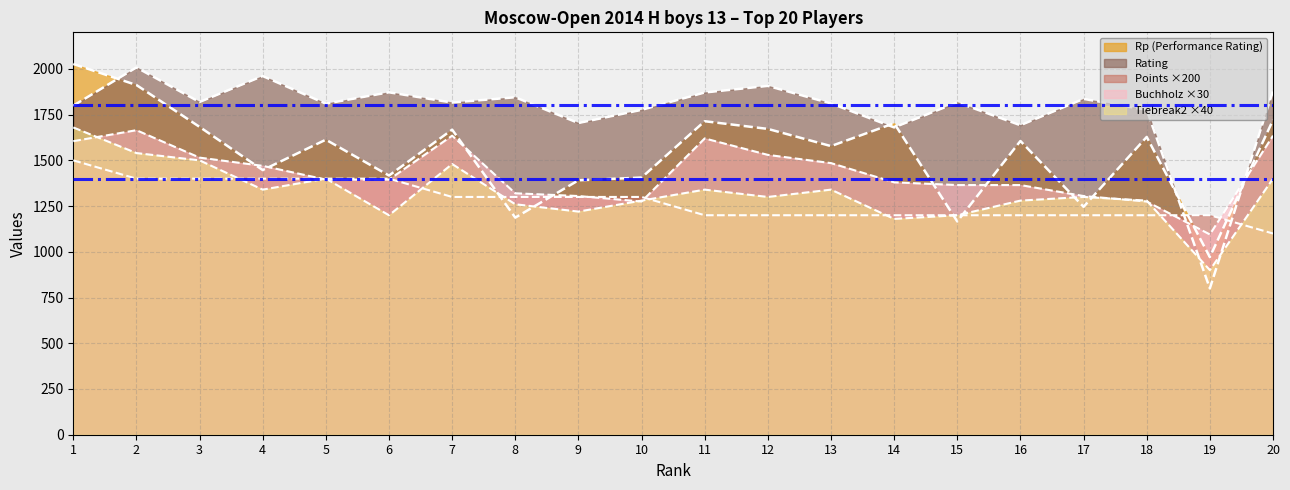

At which label is Buchholz closest to 1380?

14